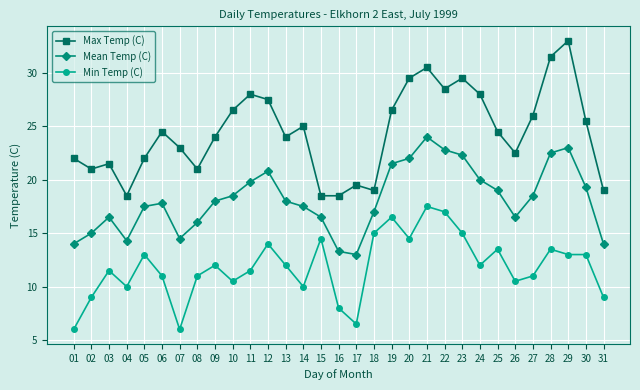

What is the minimum value for Max Temp (C)?

18.5